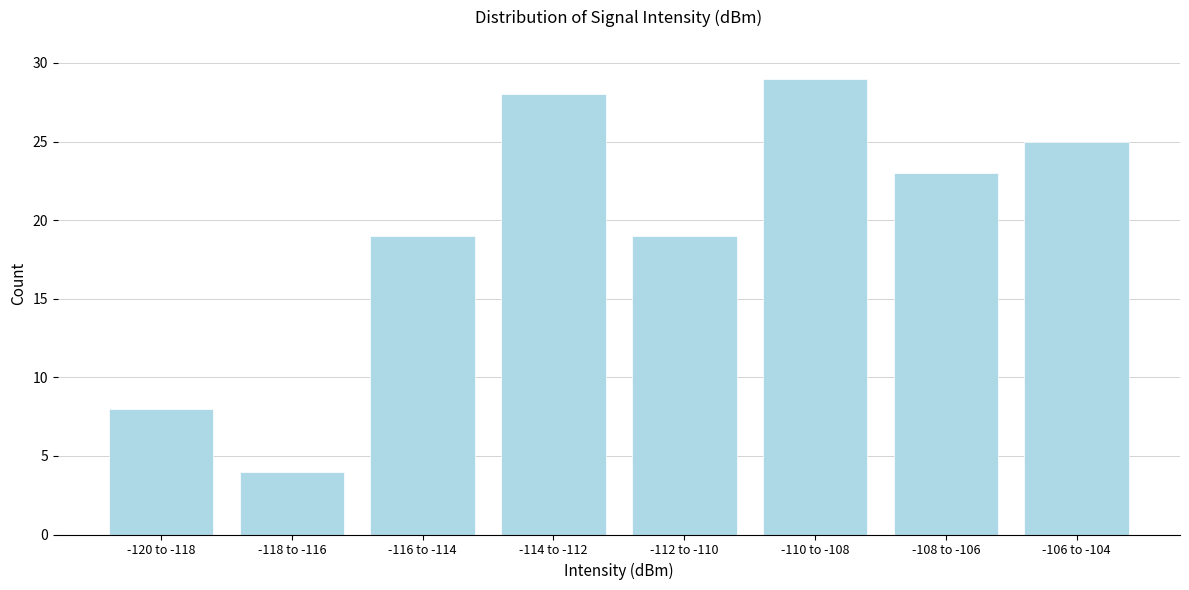

Reading left to right, transcribe all the data shown in this chart.

-120 to -118=8	-118 to -116=4	-116 to -114=19	-114 to -112=28	-112 to -110=19	-110 to -108=29	-108 to -106=23	-106 to -104=25